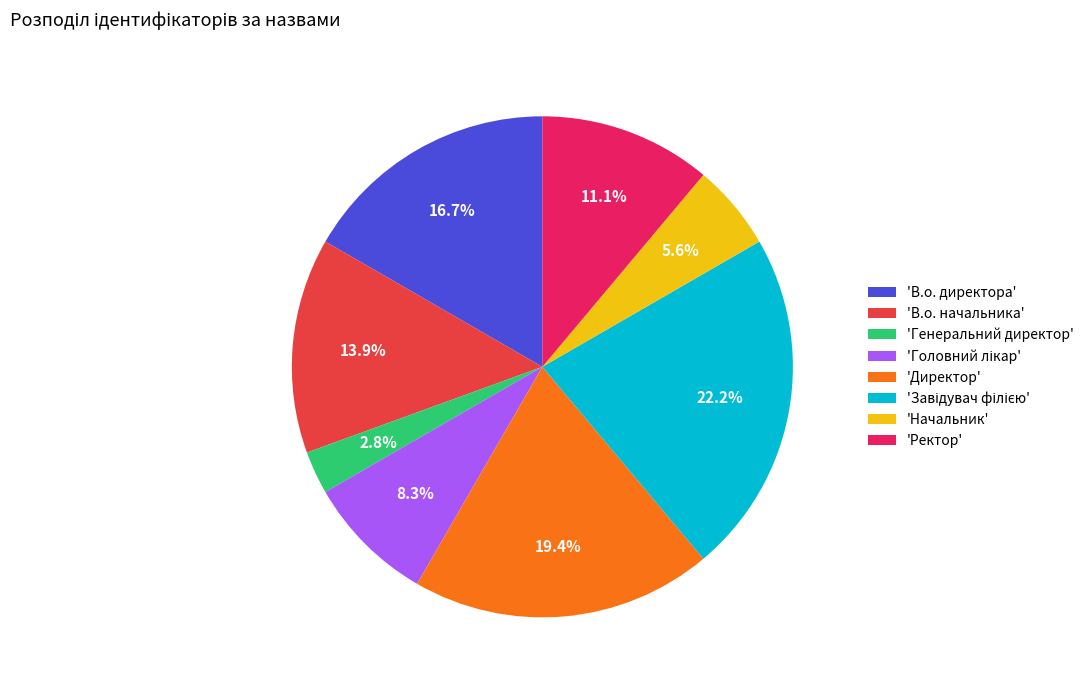

Which category has the smallest portion of the pie?

'Генеральний директор'